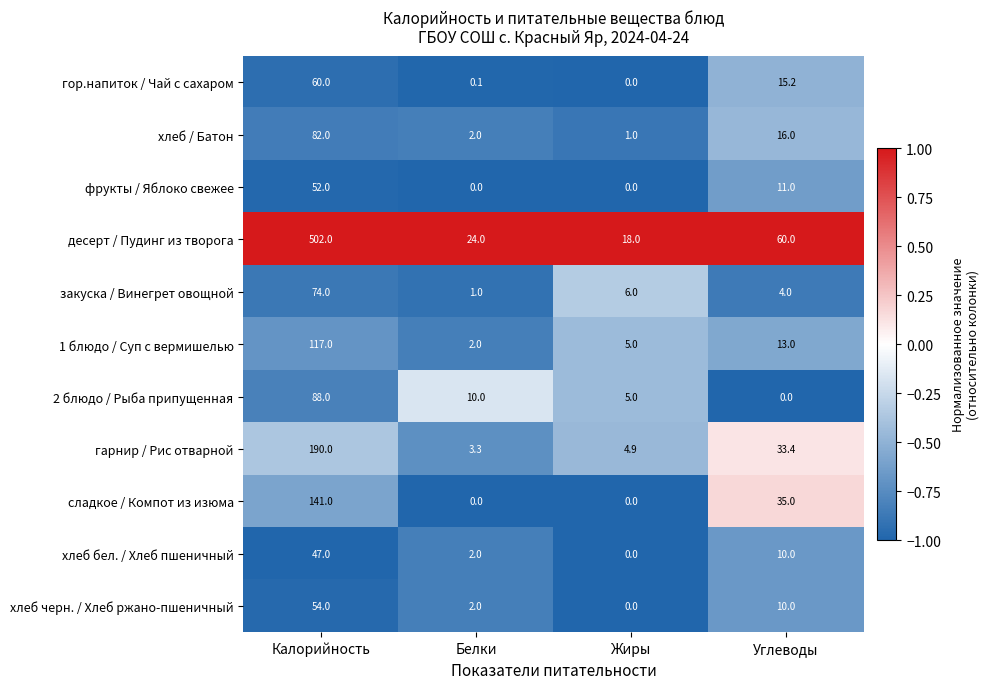

What is the difference between the maximum and minimum values in the хлеб черн. / Хлеб ржано-пшеничный series?

54.0